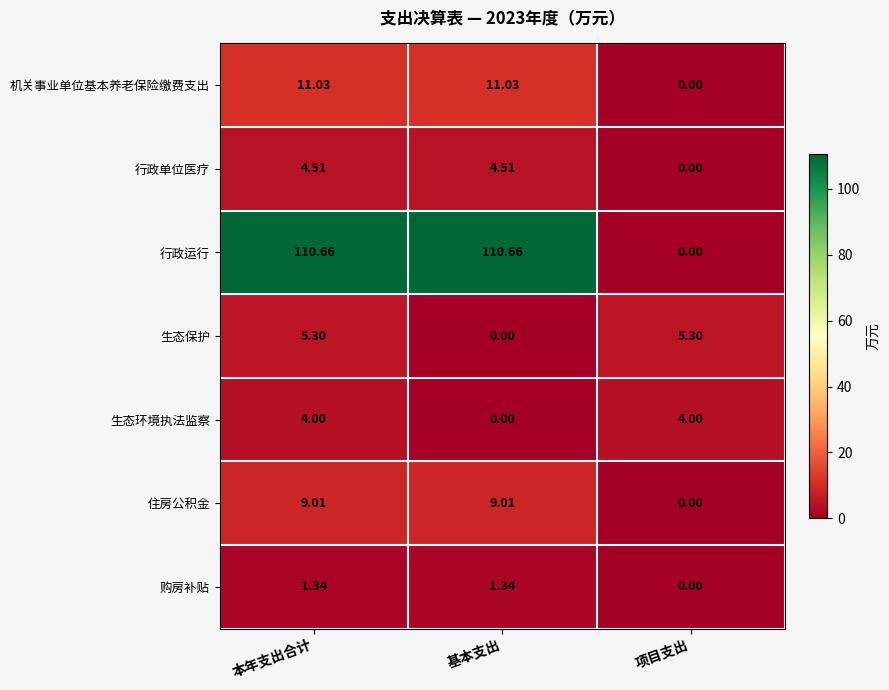

Rank the series by their maximum value, from lowest to highest.

购房补贴, 生态环境执法监察, 行政单位医疗, 生态保护, 住房公积金, 机关事业单位基本养老保险缴费支出, 行政运行